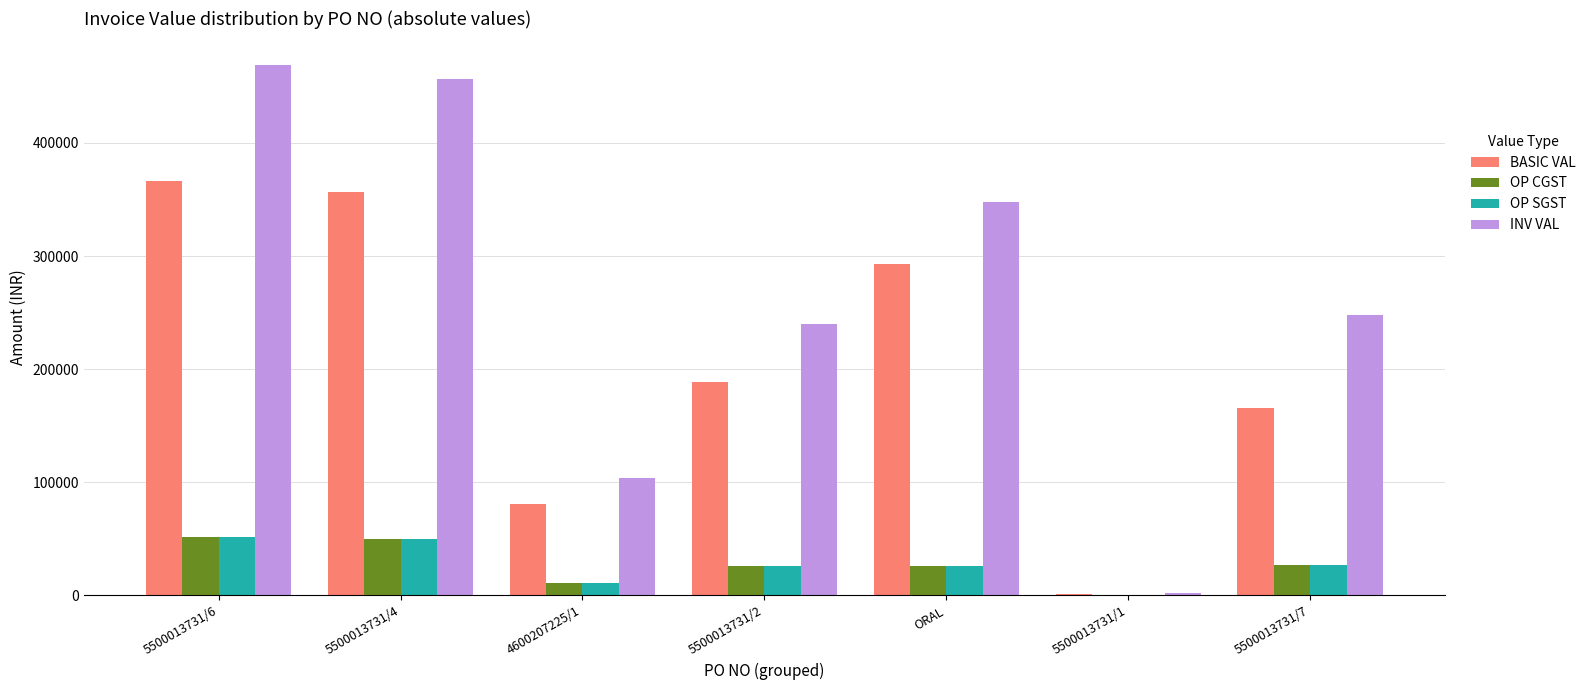

Between ORAL and 5500013731/1, which series saw the biggest shift?

INV VAL